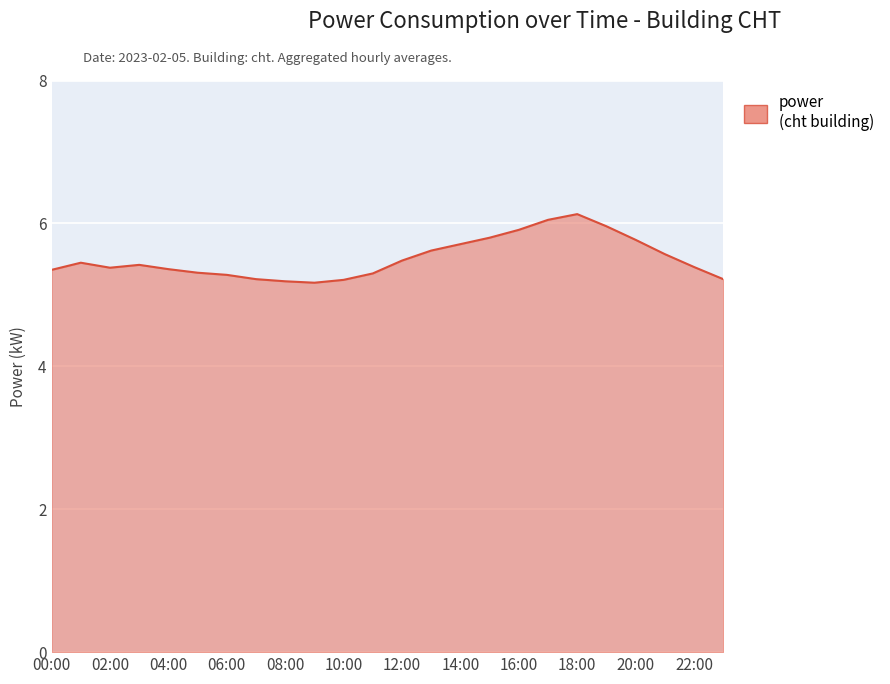

What is the greatest value displayed?

6.1